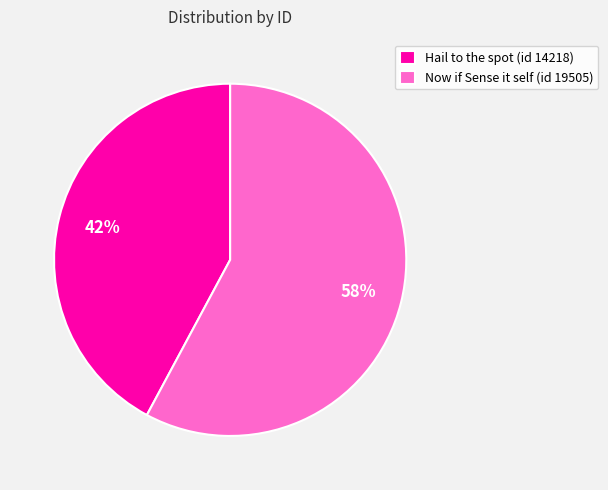

Between Now if Sense it self (id 19505) and Hail to the spot (id 14218), which is larger?

Now if Sense it self (id 19505)